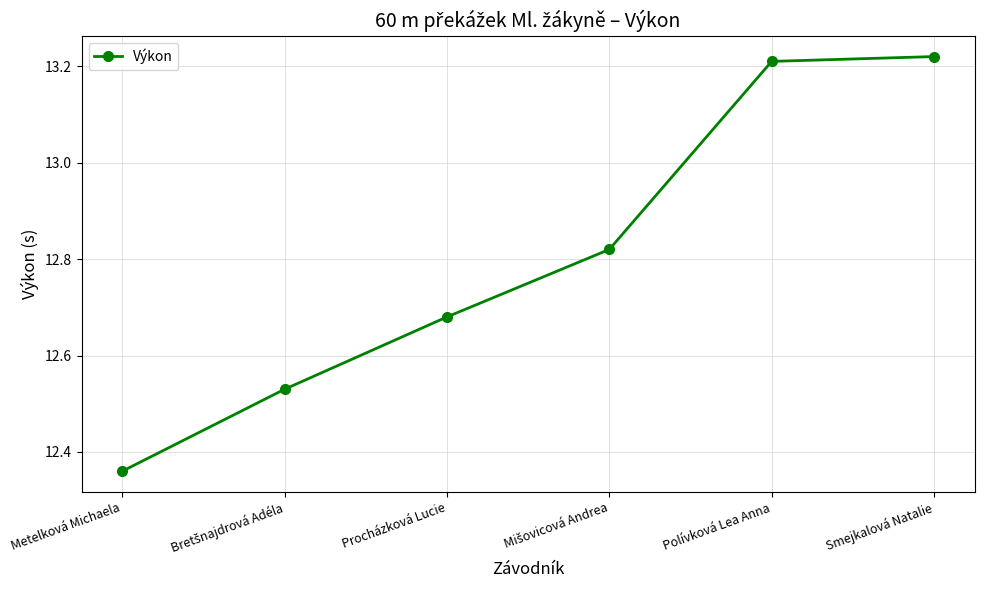

What is the label of the 1st point from the left?

Metelková Michaela